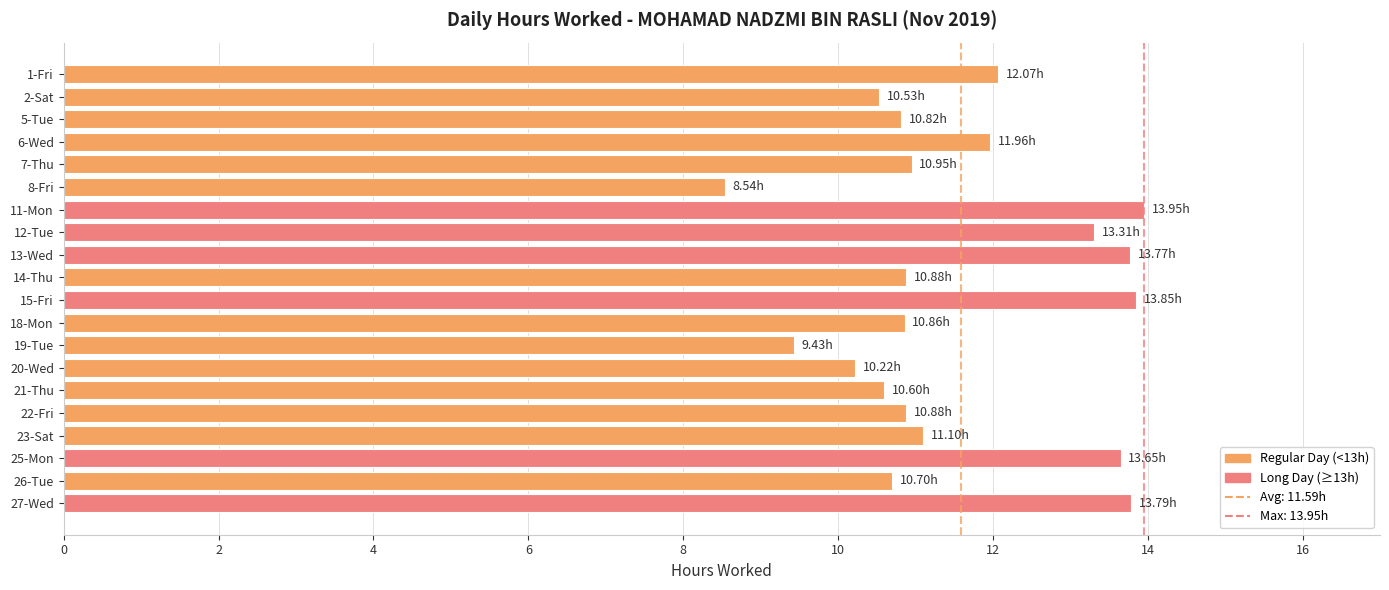

What is the change in value from 2-Sat to 19-Tue?

-1.1